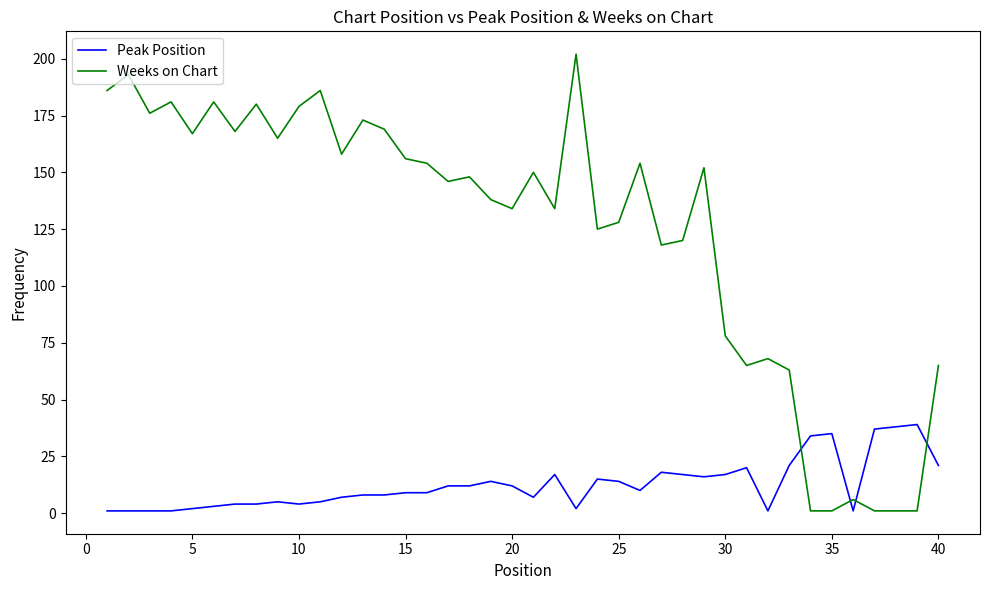

Which series has the largest range (max minus min)?

Weeks on Chart